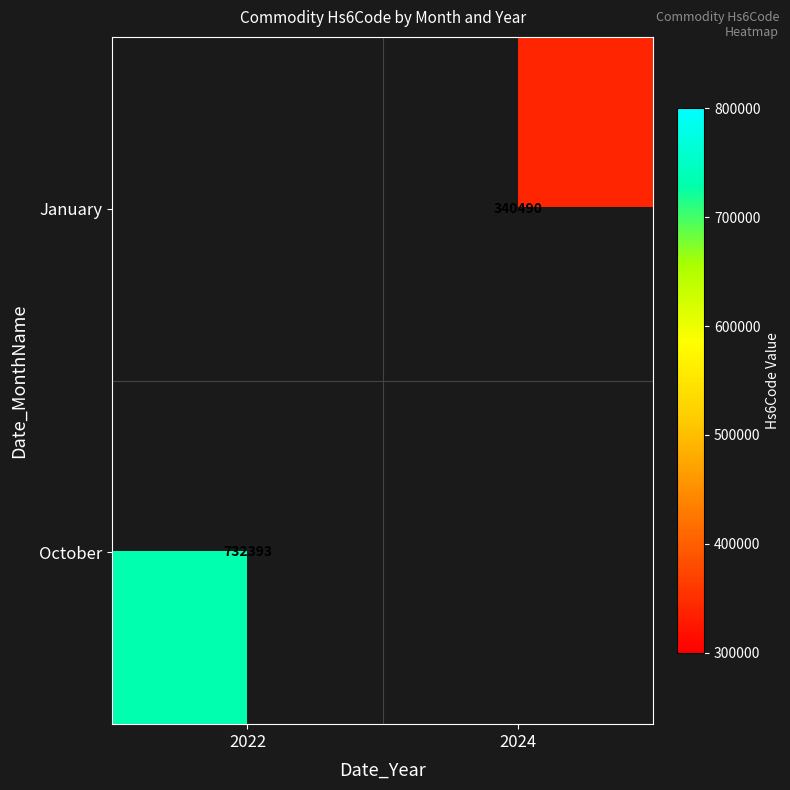

Between 2024 and 2022, which is larger?

2022